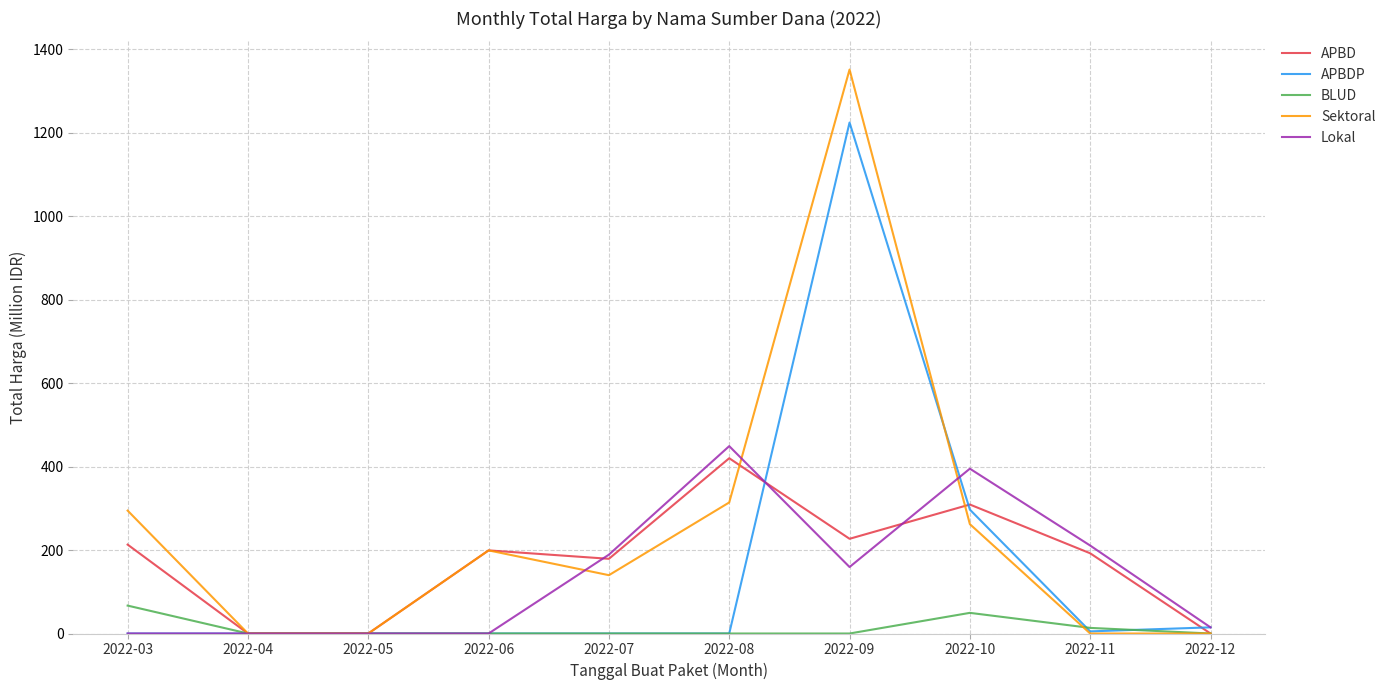

At which label does APBD reach its peak?

2022-08